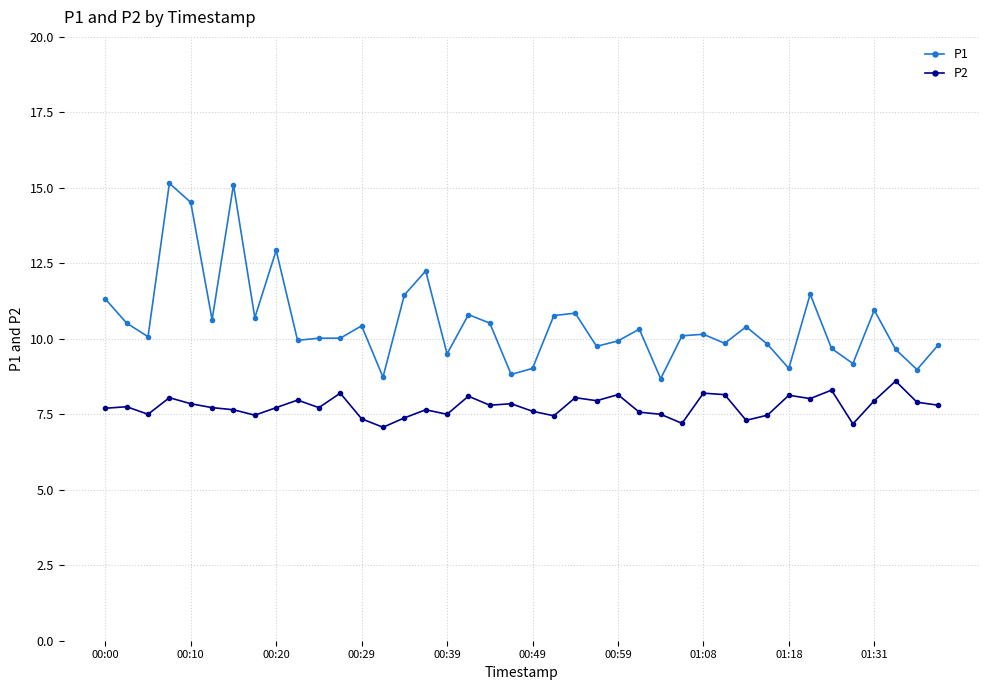

List the series in order of their overall mean, lowest first.

P2, P1